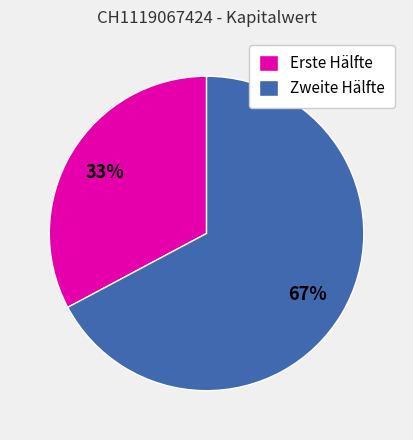

Approximately how many times larger is the value at Erste Hälfte compared to Zweite Hälfte?

0.5